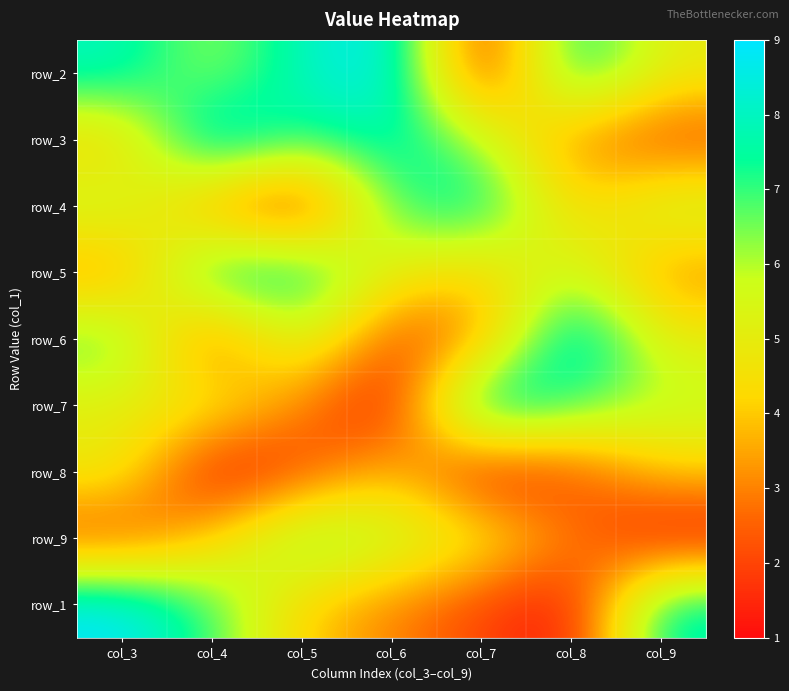

At how many categories does at least one series exceed 4?

7